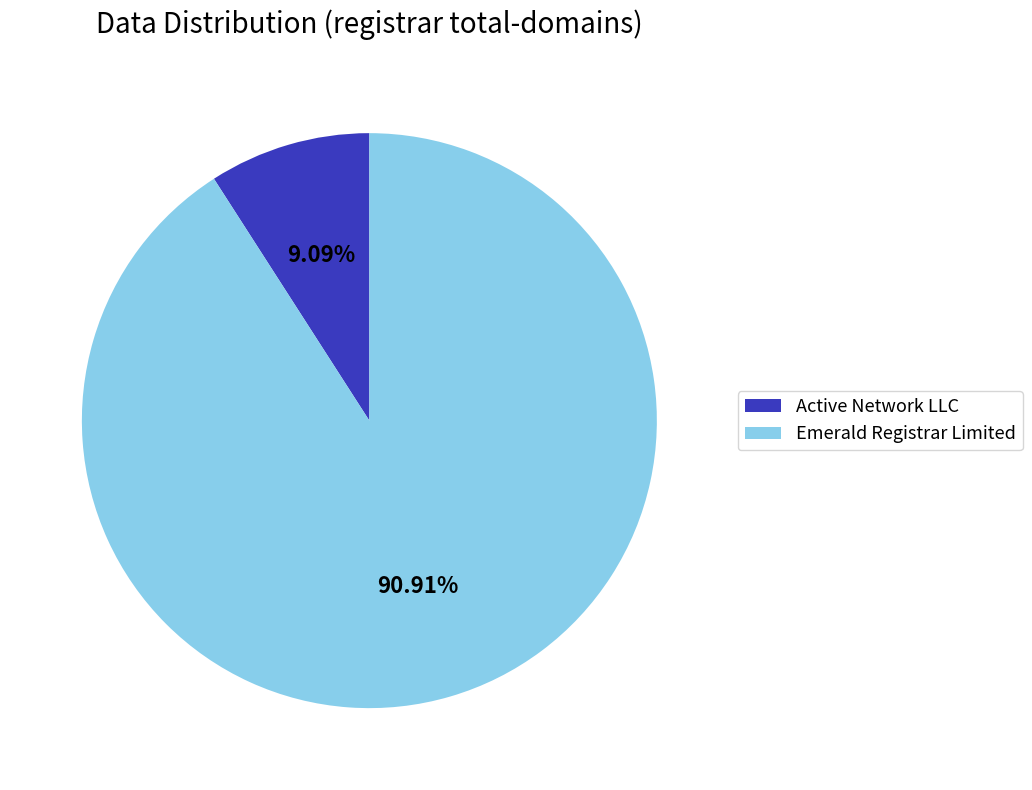

What is the smallest slice in the pie chart?

Active Network LLC